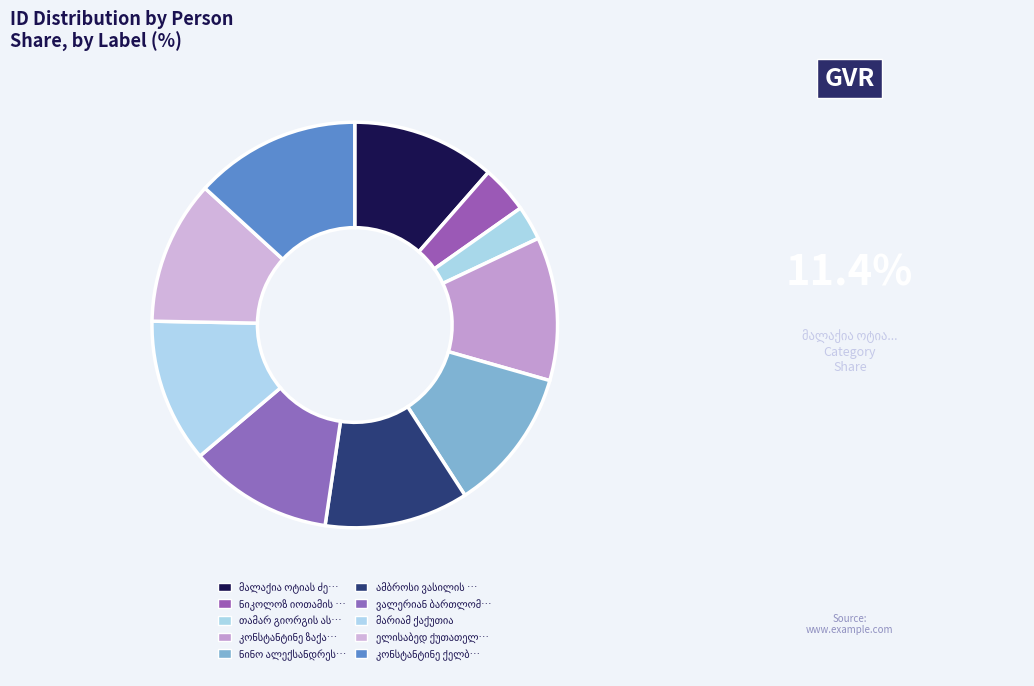

What percentage is NOT represented by მარიამ ქაქუთია?

88.5%